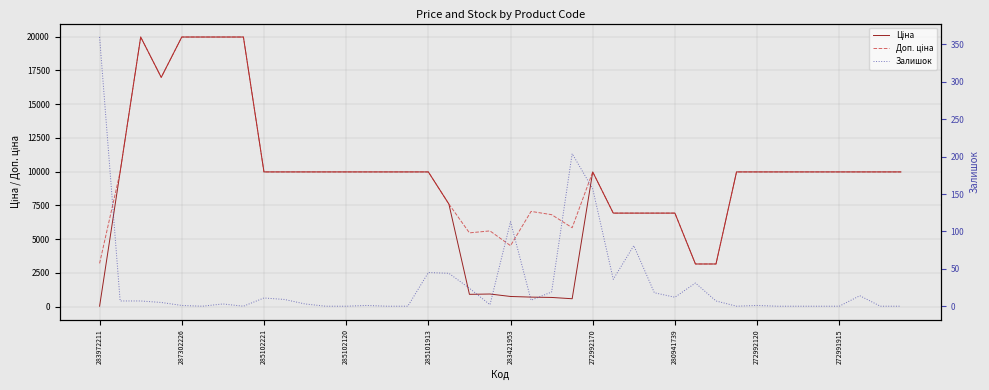

Is it true that Доп. ціна equals 9975.0 at 272991915?

True